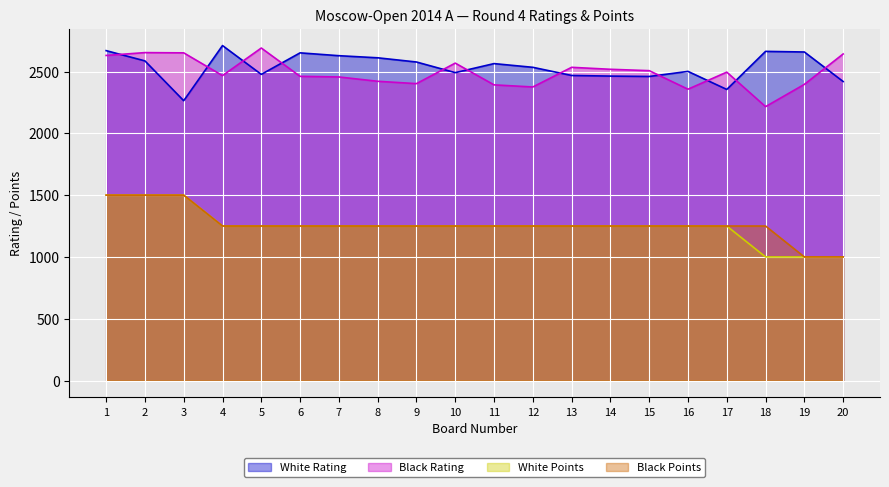

Where is the first local maximum for White Rating?

4